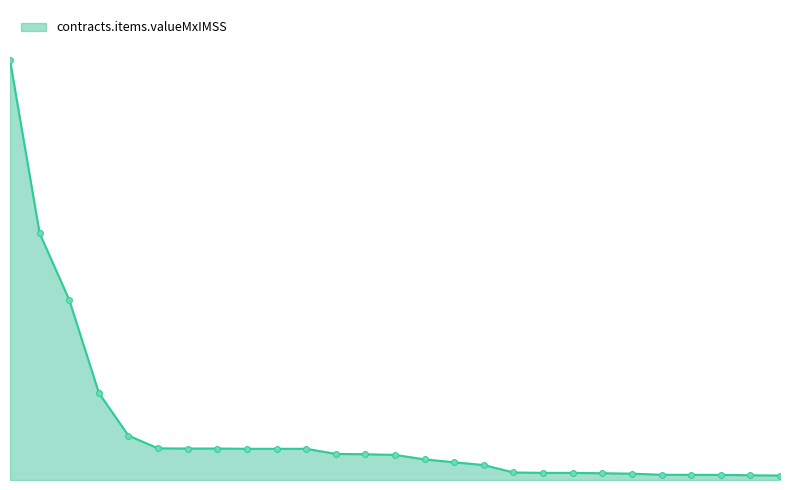

Is this an area chart (filled region under the line)?

Yes